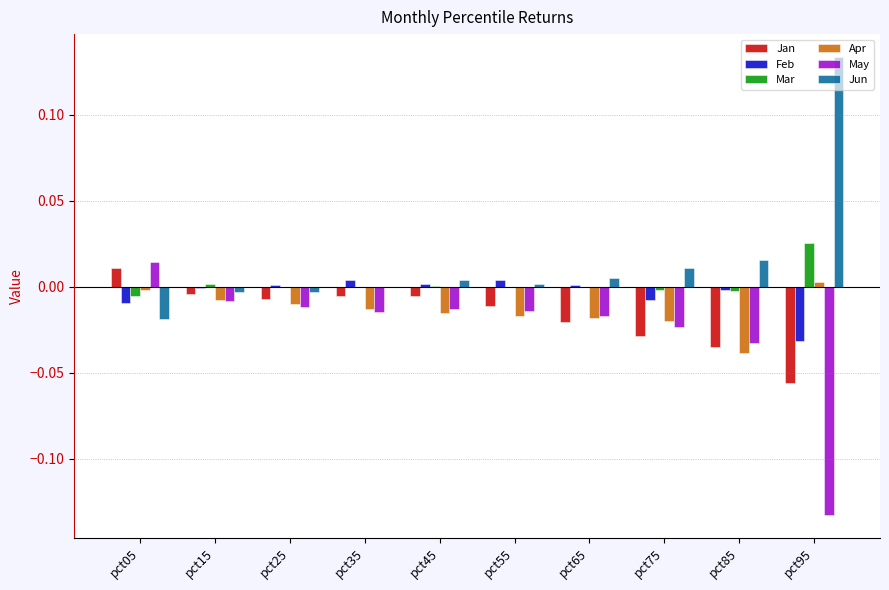

Which series has the largest total across all categories?

Jun